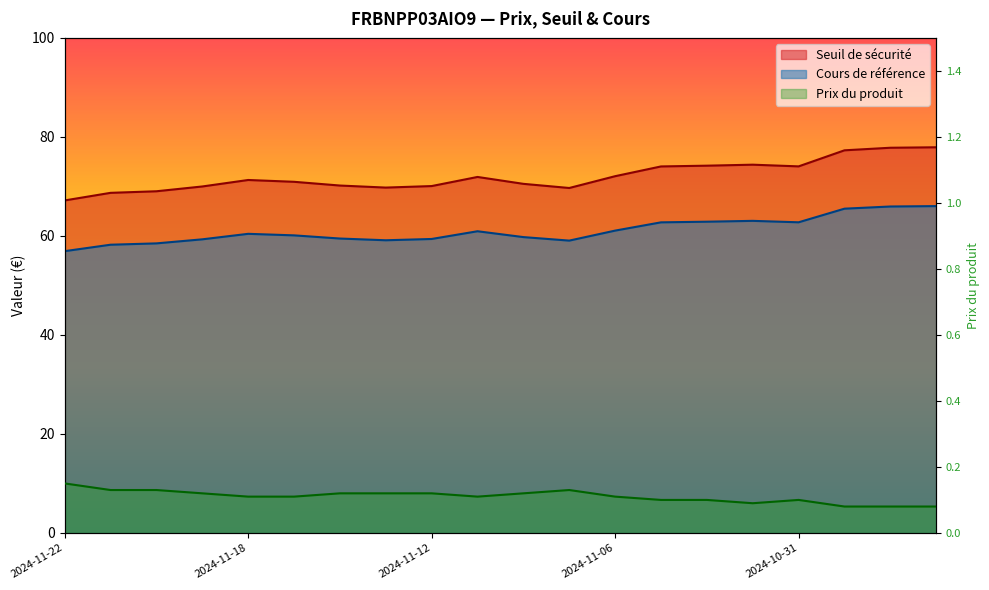

What is the smallest value displayed?

0.1